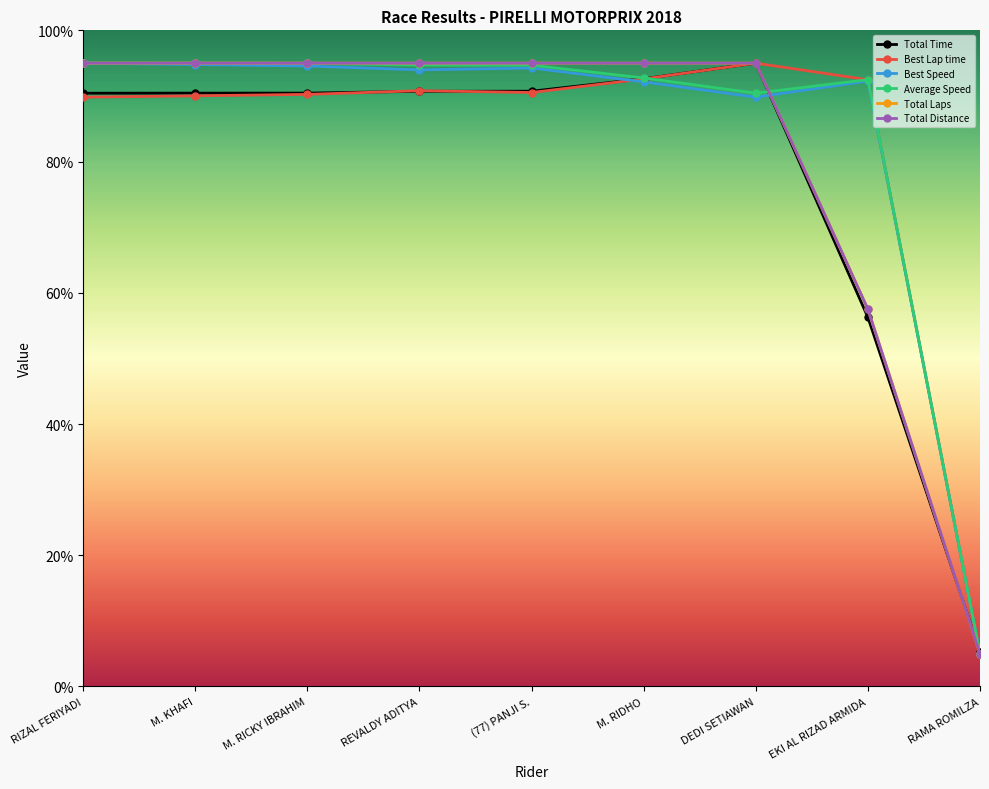

Does the chart have visible grid lines?

No